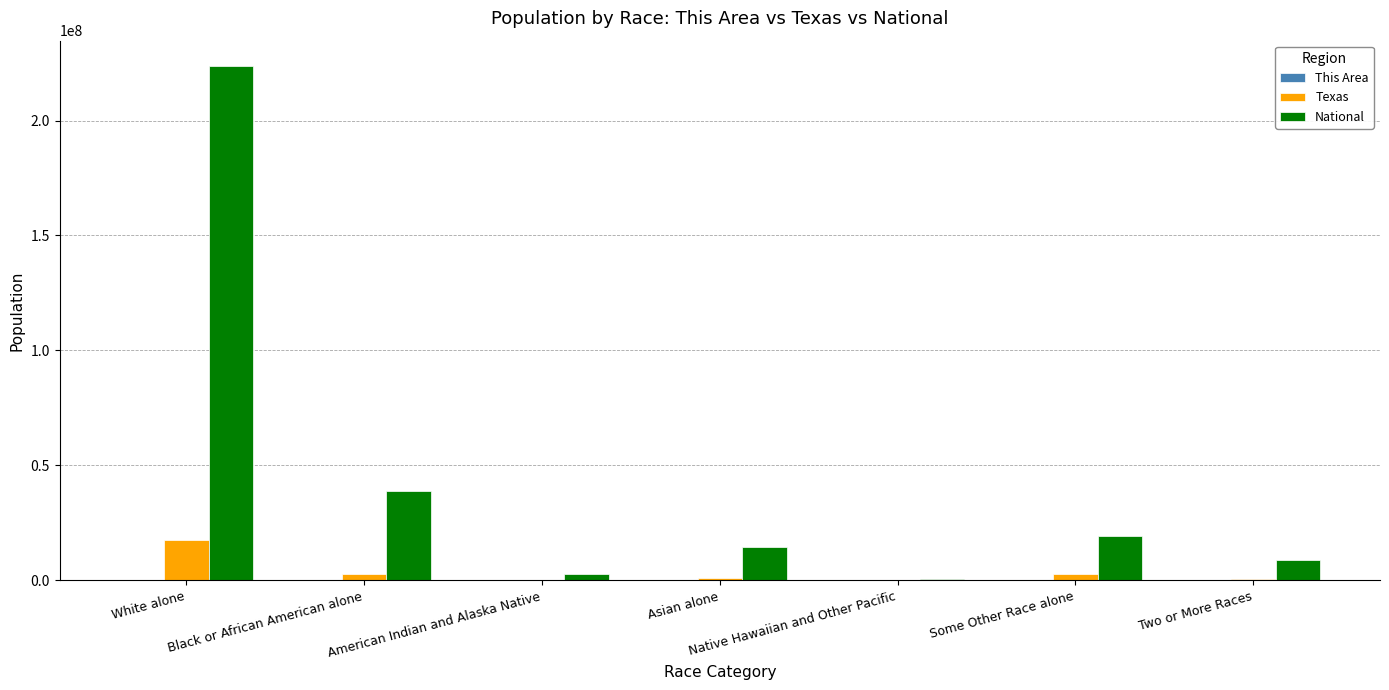

Are the bars horizontal?

No